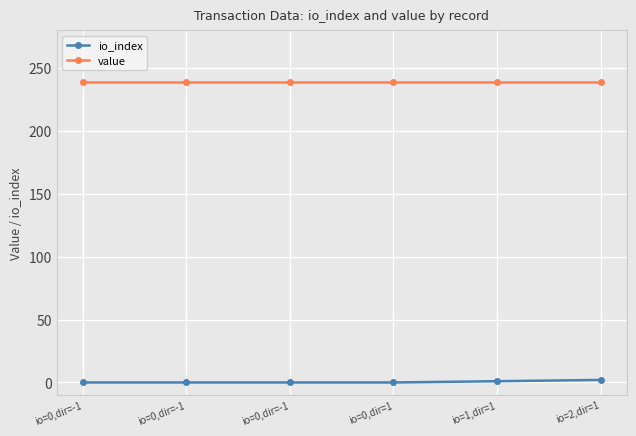

How many lines are shown in the chart?

2